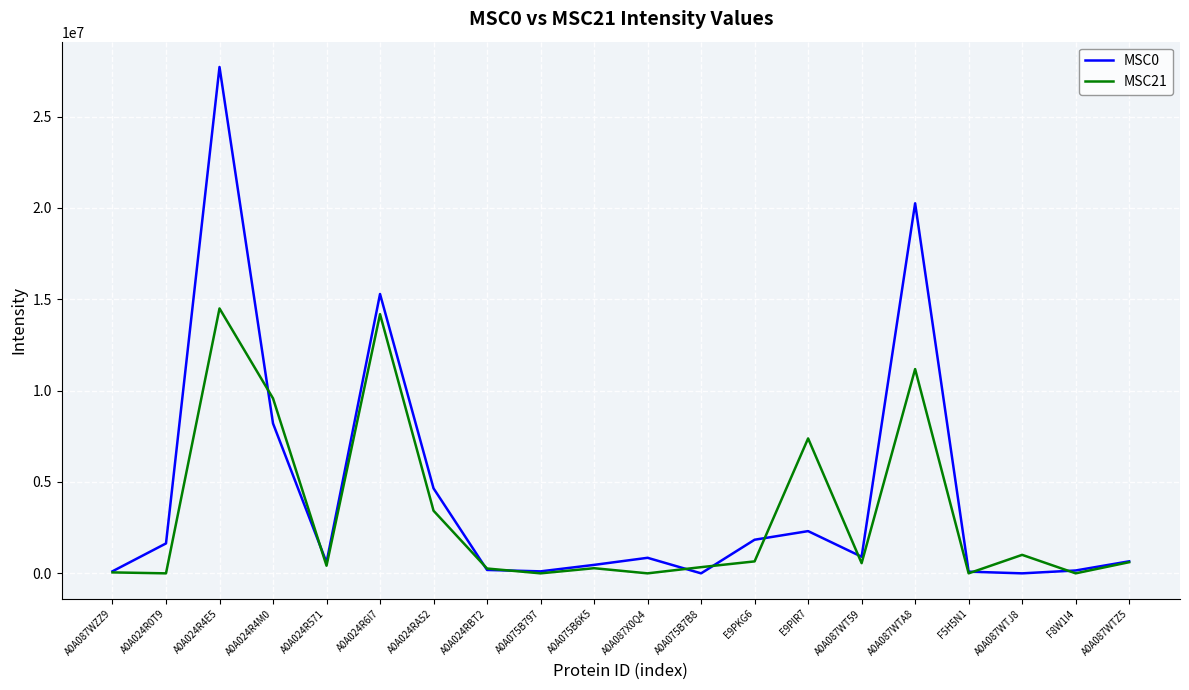

True or false: MSC21 has more than 2 points higher than both neighbors.

True